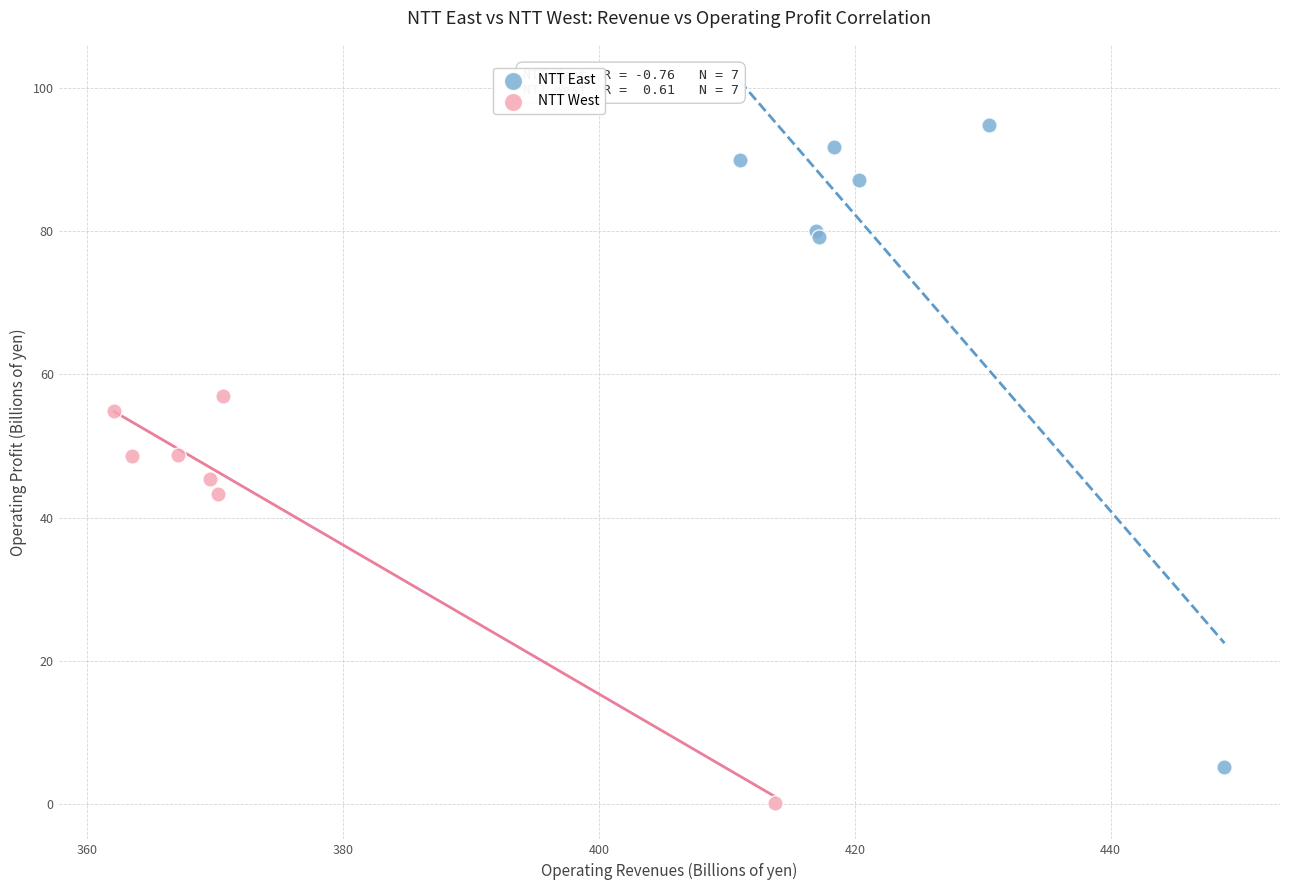

What are all the series names shown in the legend?

NTT East, NTT West